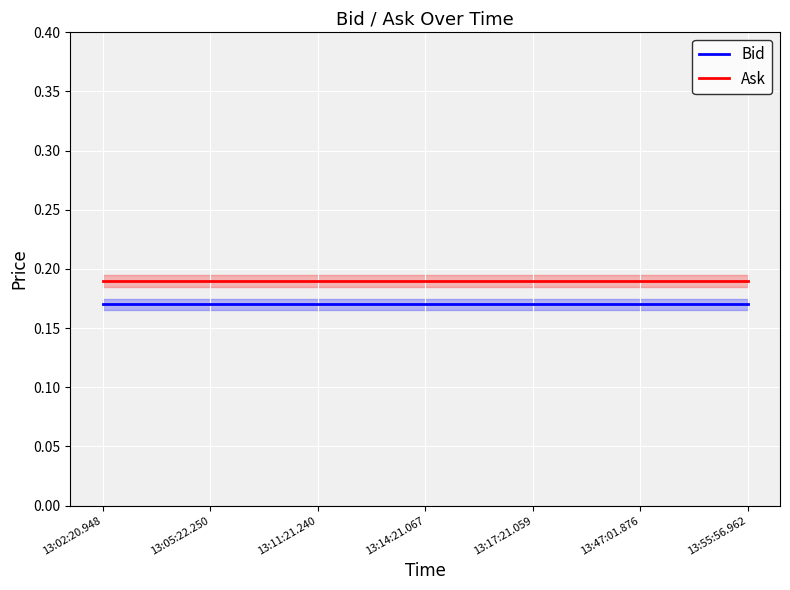

Between 13:14:21.067 and 13:17:21.059, which series saw the biggest shift?

Bid